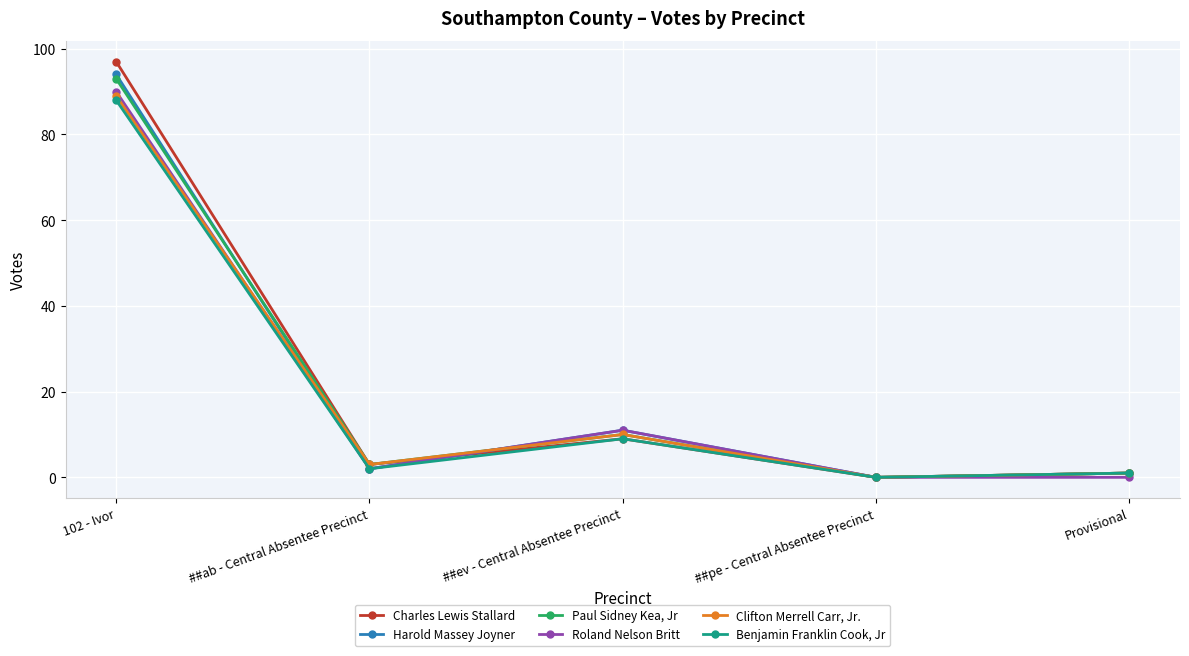

How many data points does each series have?

5